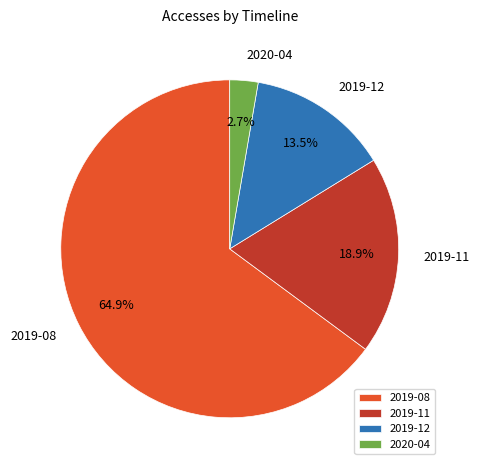

Which has a higher value, 2019-12 or 2019-08?

2019-08